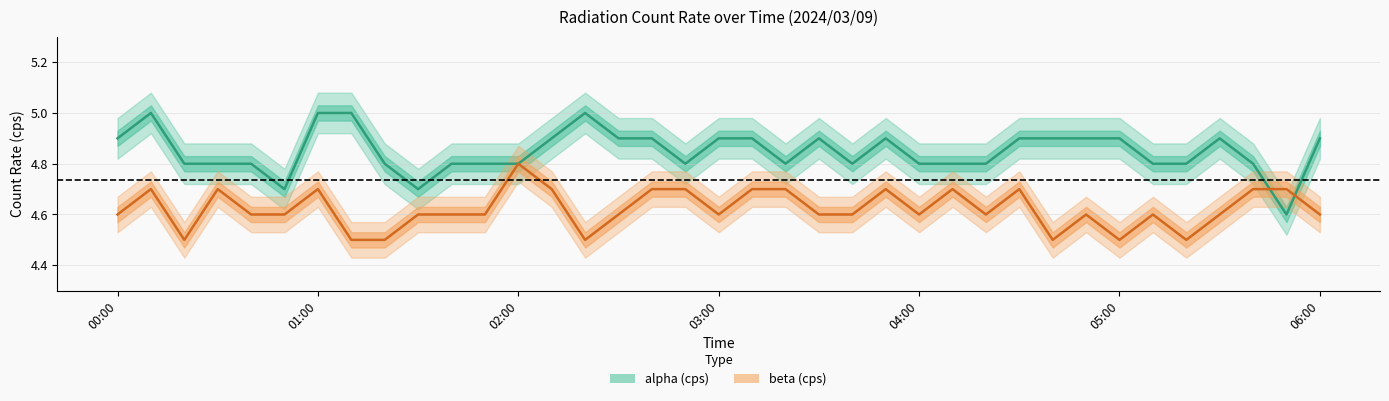

Between which two adjacent categories do beta (cps) and alpha (cps) first intersect?

34 and 35